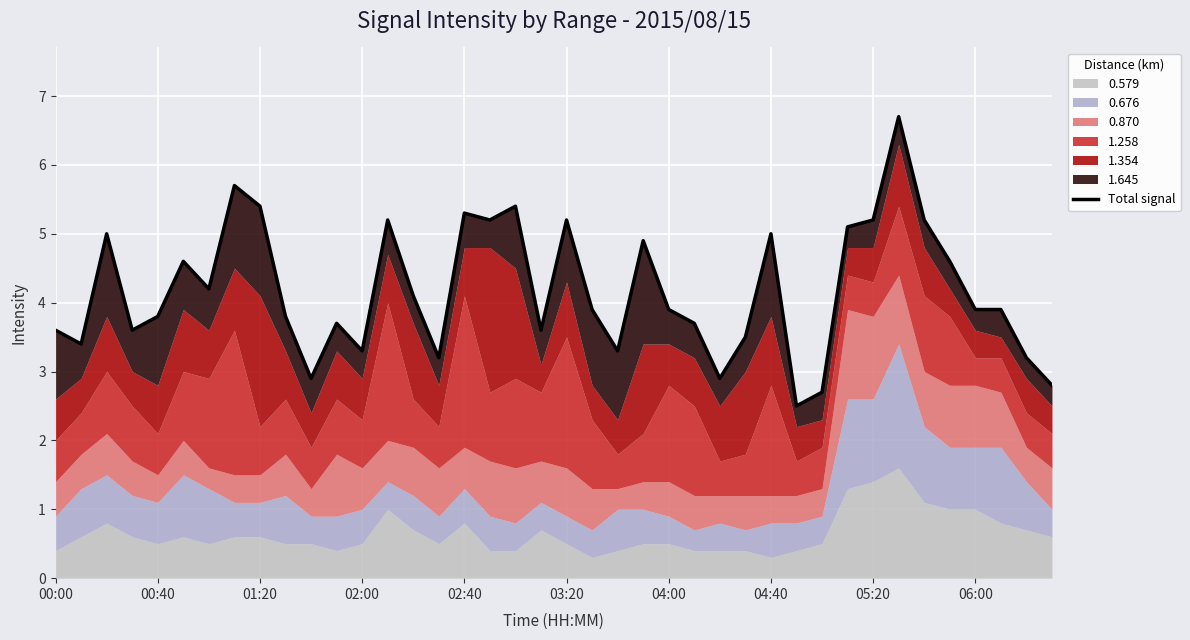

What is the average value?

4.2